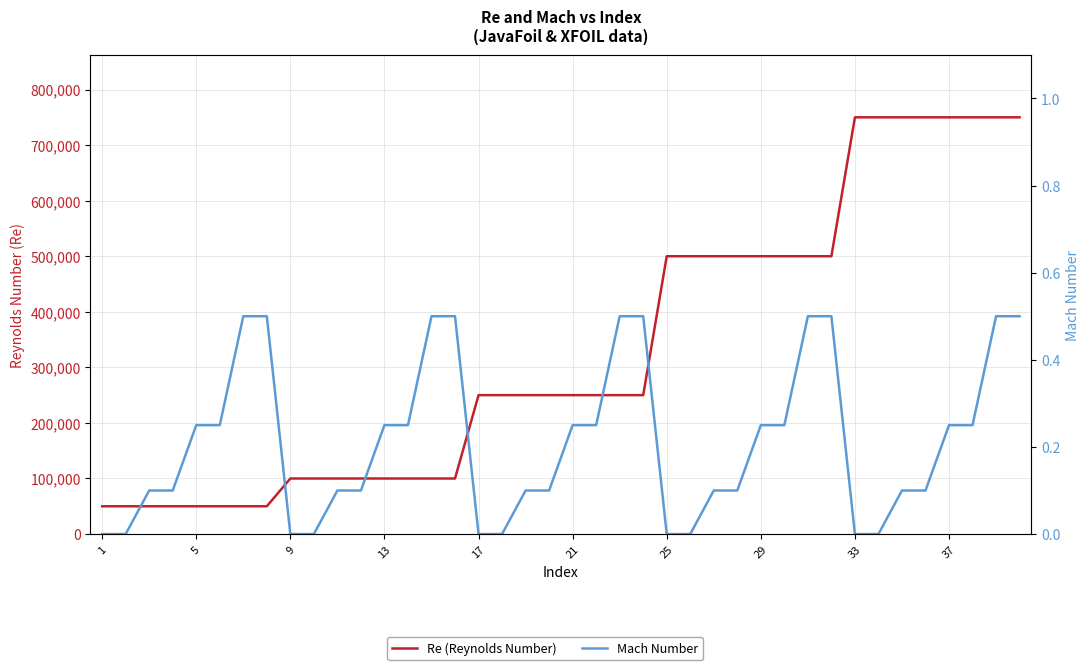

What is the average value of the Mach Number series?

0.2